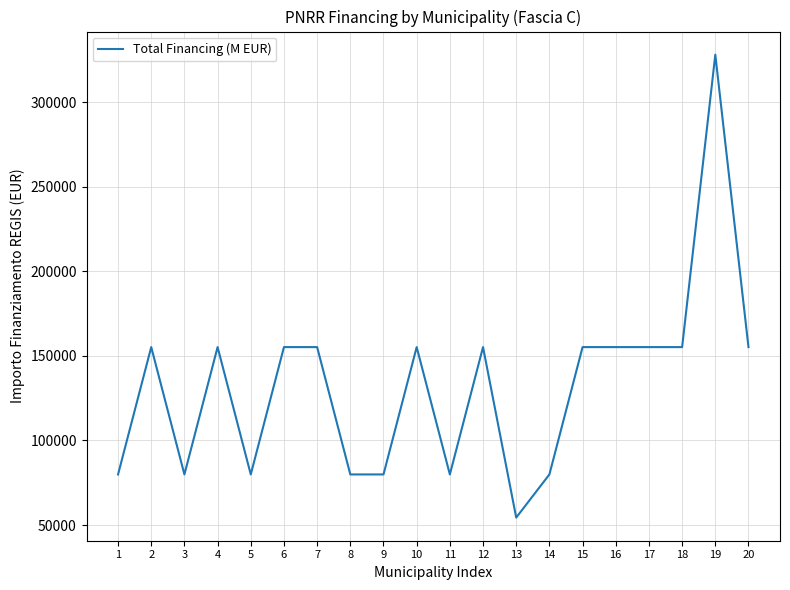

How many lines are shown in the chart?

1